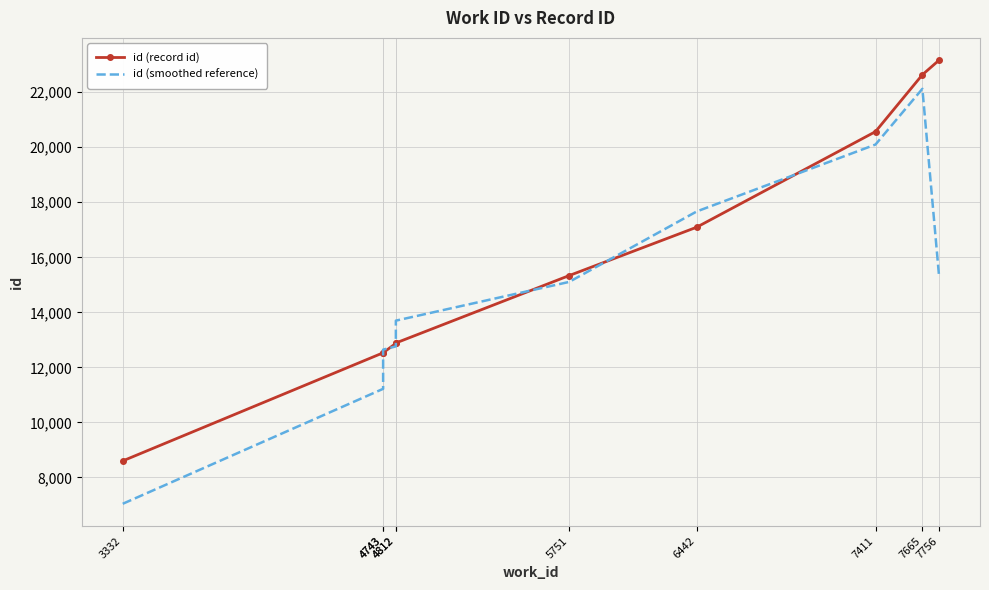

What are all the series names shown in the legend?

id (record id), id (smoothed reference)